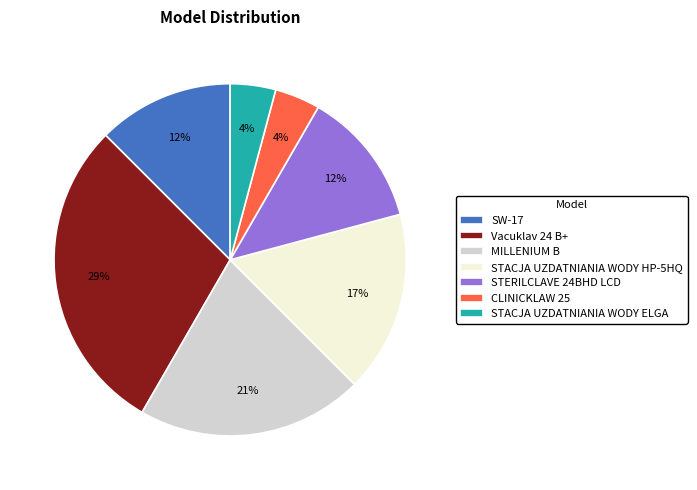

Approximately how many times larger is the value at STACJA UZDATNIANIA WODY HP-5HQ compared to MILLENIUM B?

0.8